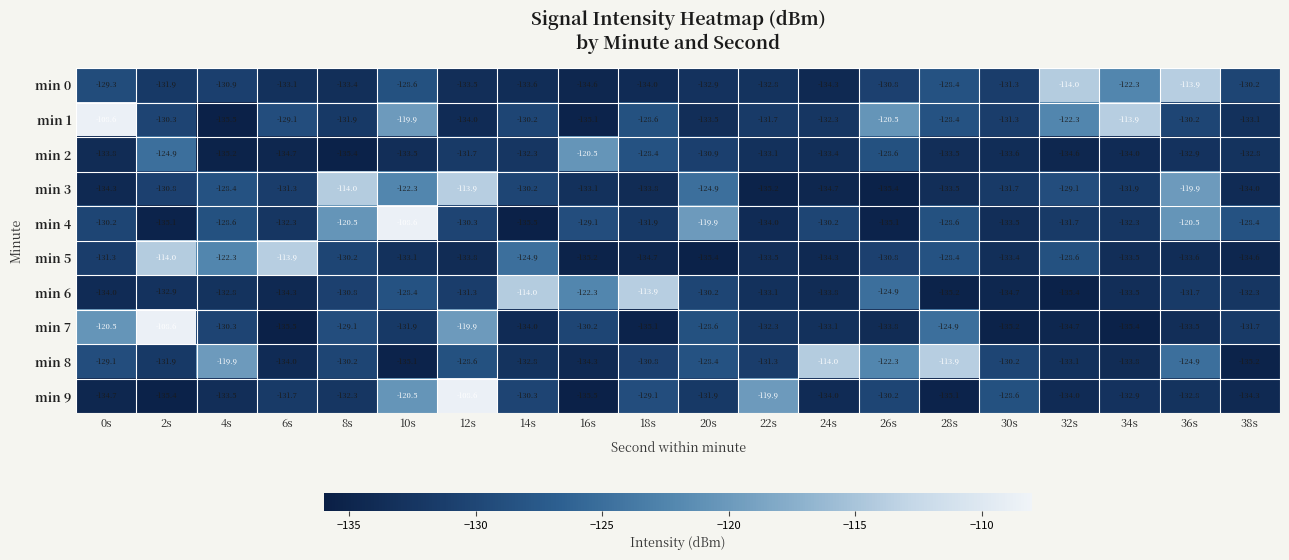

The min 0 series shows -134.6 at 16s. True or false?

True